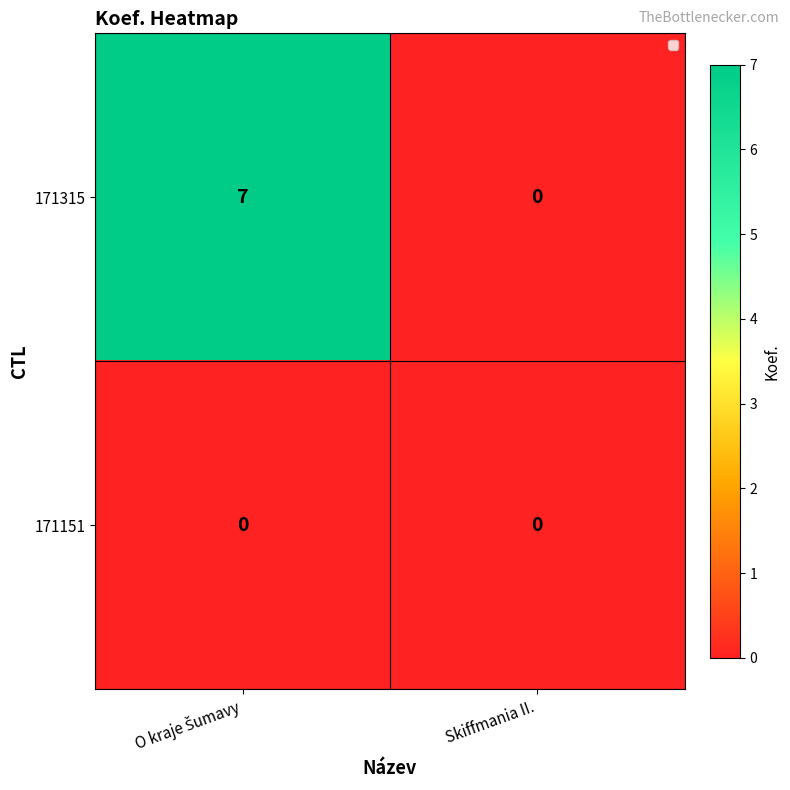

Reading left to right, transcribe all the data shown in this chart.

171315: 7	0
171151: 0	0